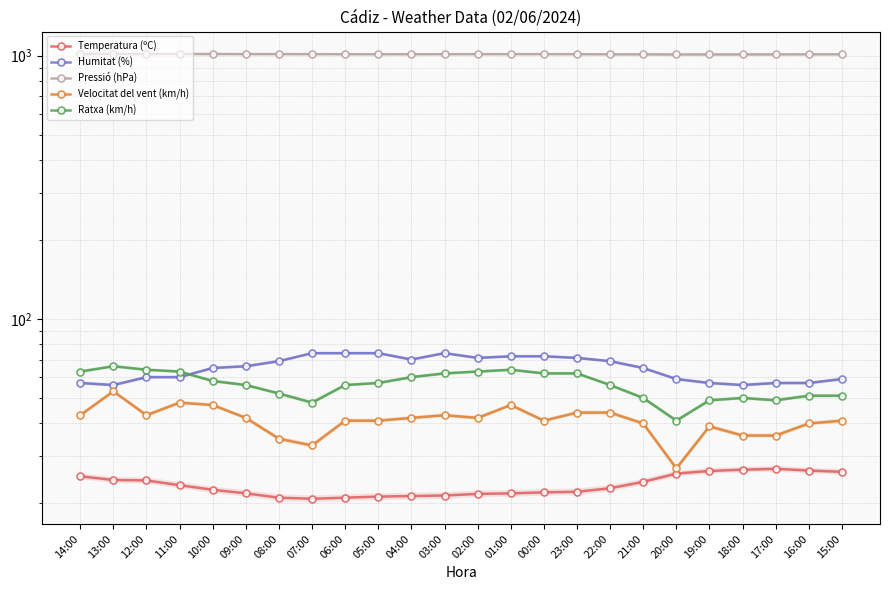

What is the label of the 18th point from the right?

08:00